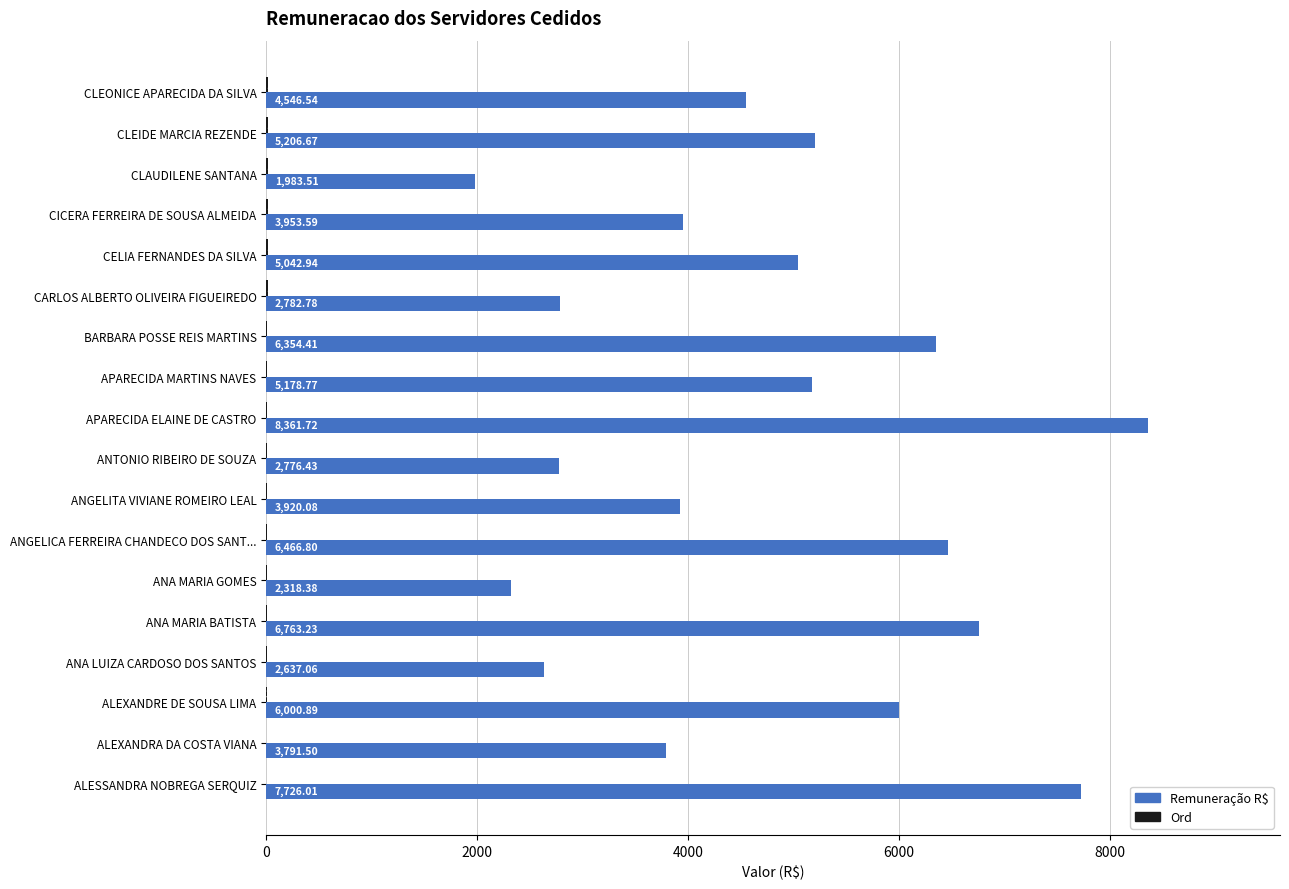

At which label is Remuneração R$ closest to 5172?

APARECIDA MARTINS NAVES